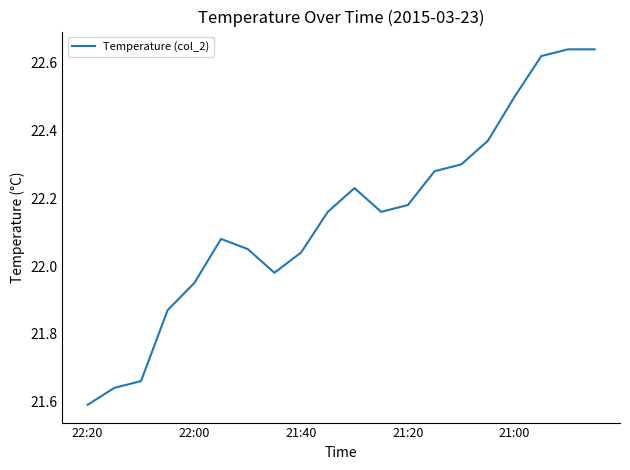

Does the chart have visible grid lines?

No